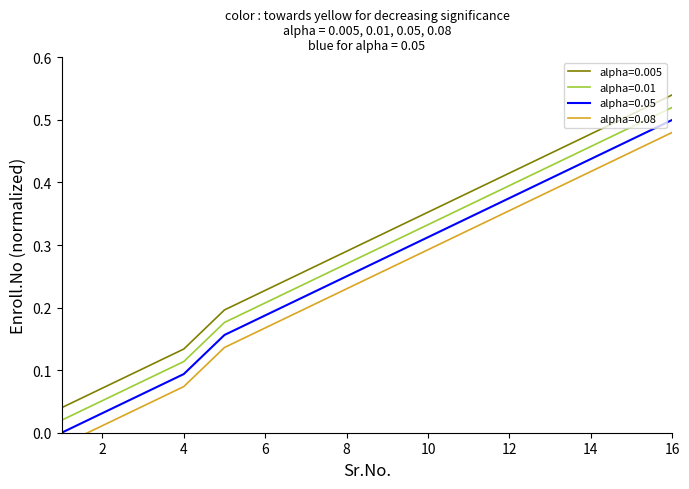

Is it true that the value at 13 is 0.4?

True